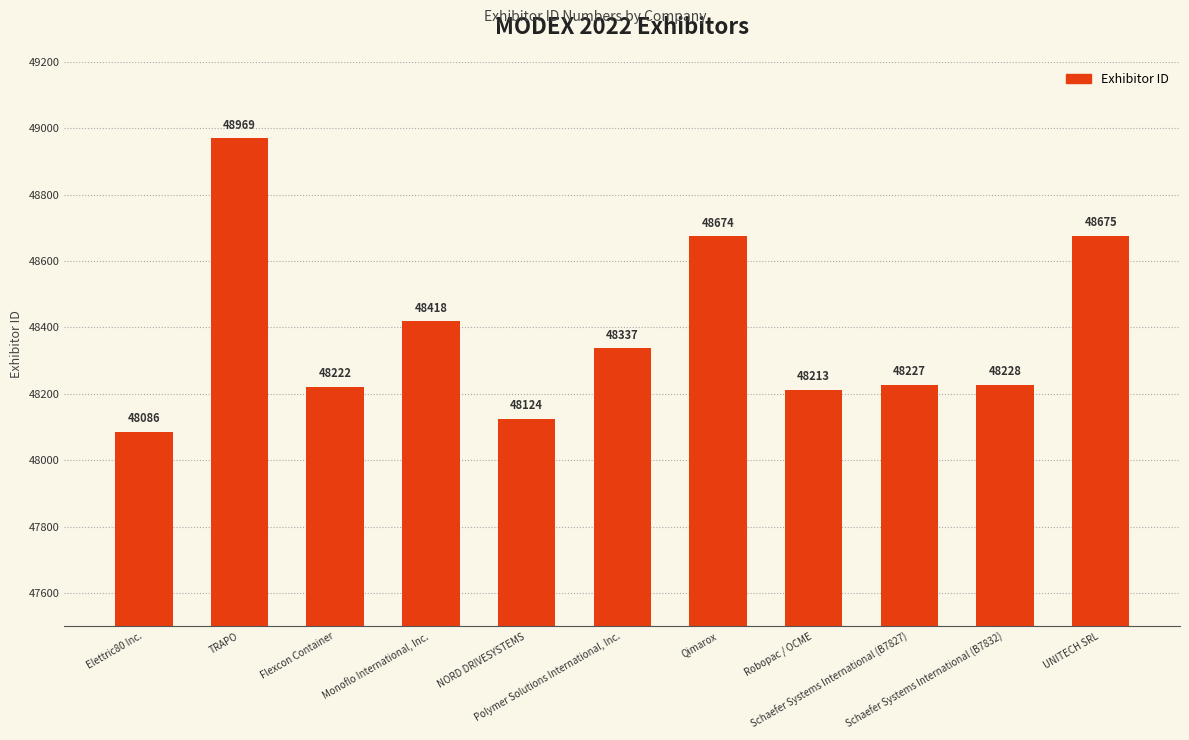

List the labels in order of value, smallest first.

Elettric80 Inc., NORD DRIVESYSTEMS, Robopac / OCME, Flexcon Container, Schaefer Systems International (B7827), Schaefer Systems International (B7832), Polymer Solutions International, Inc., Monoflo International, Inc., Qimarox, UNITECH SRL, TRAPO